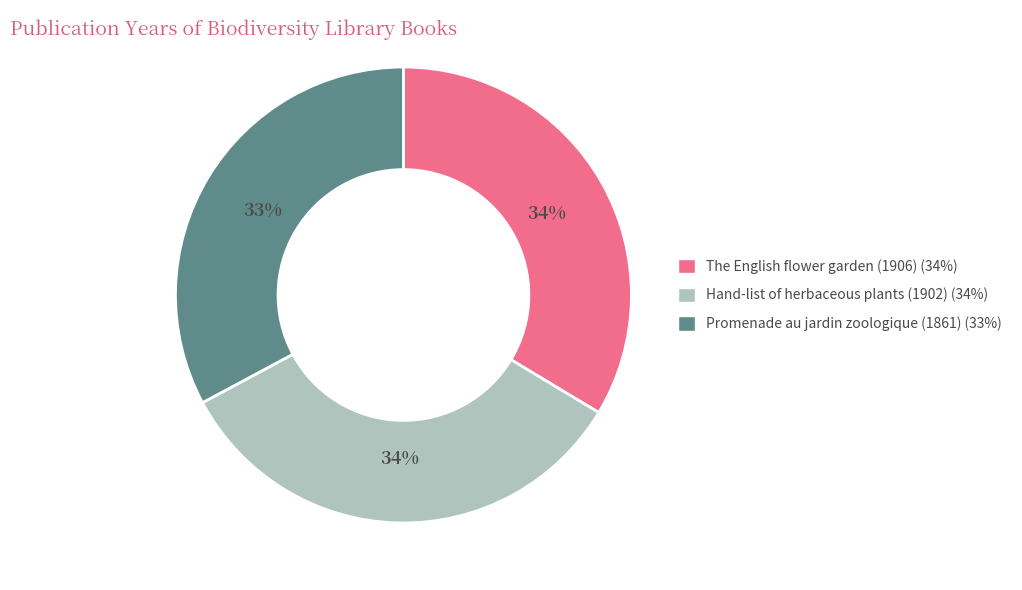

Which slice is the smallest?

Promenade au jardin zoologique (1861)